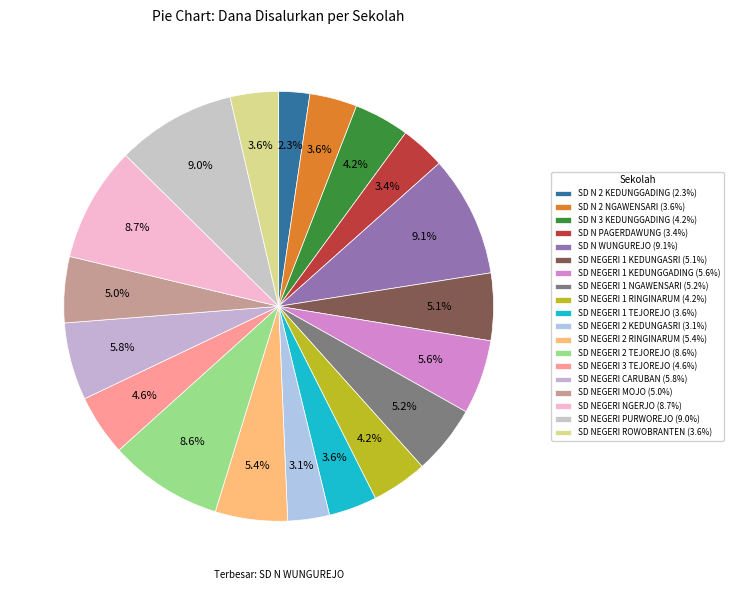

To the nearest percent, what is the average slice percentage?

5%